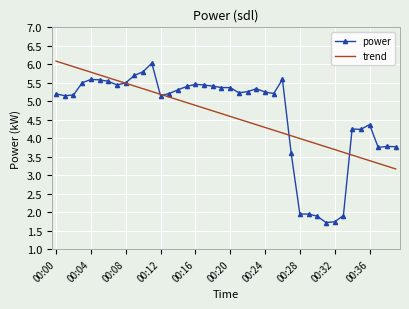

Which series has the largest range (max minus min)?

power